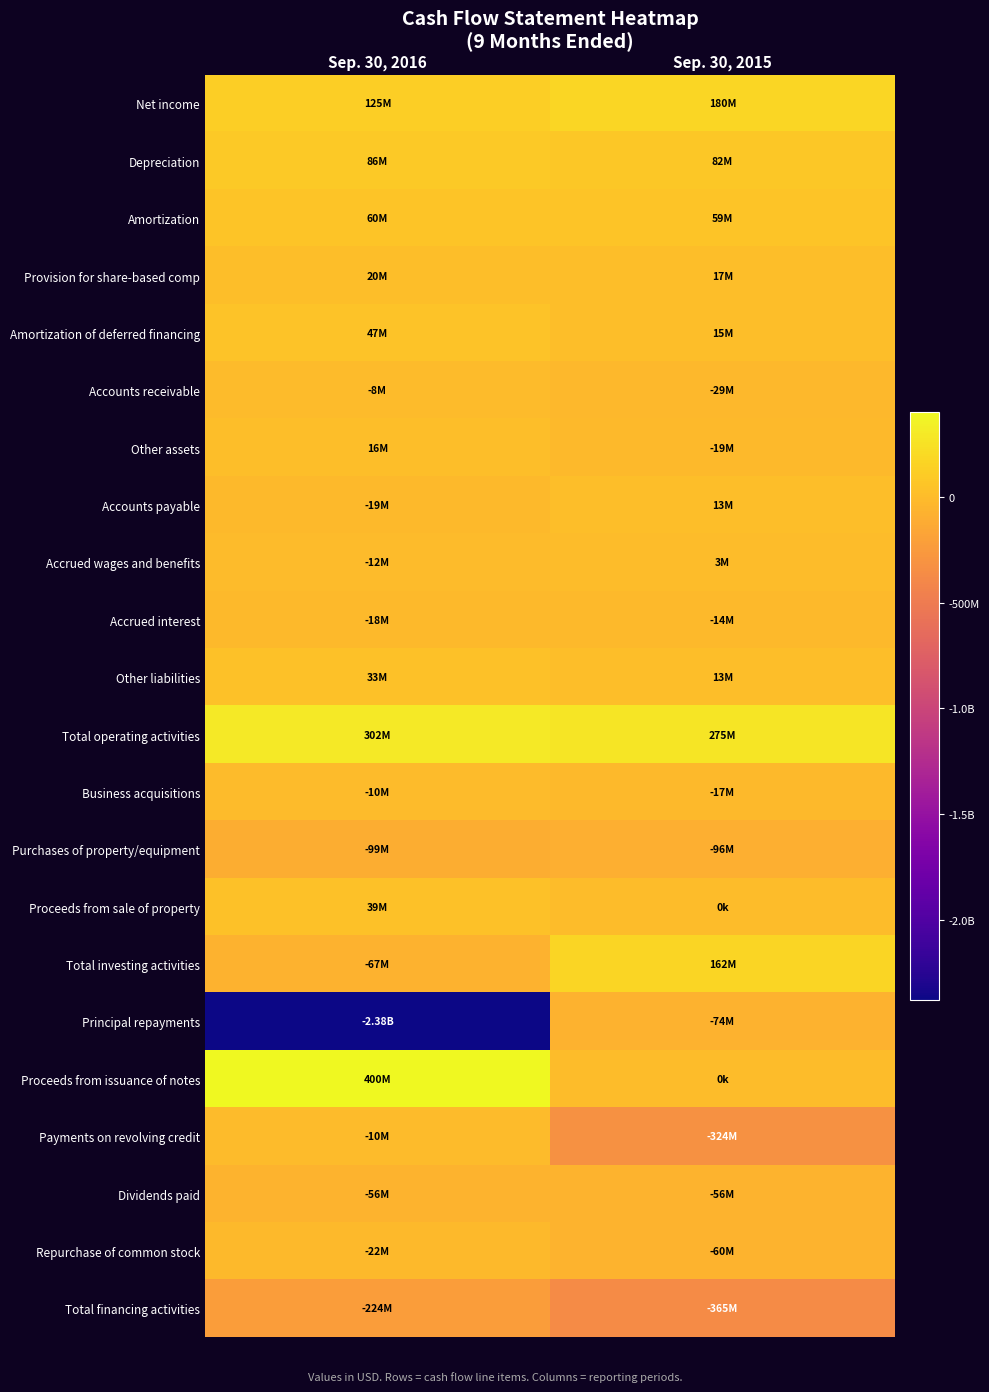

List the series in order of their peak value, highest first.

Proceeds from issuance of notes, Total operating activities, Net income, Total investing activities, Depreciation, Amortization, Amortization of deferred financing, Proceeds from sale of property, Other liabilities, Provision for share-based comp, Other assets, Accounts payable, Accrued wages and benefits, Accounts receivable, Business acquisitions, Payments on revolving credit, Accrued interest, Repurchase of common stock, Dividends paid, Principal repayments, Purchases of property/equipment, Total financing activities